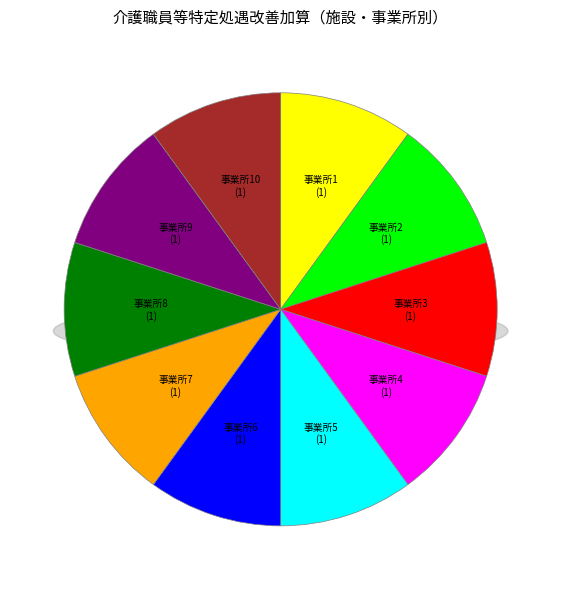

Which slice is the smallest?

1